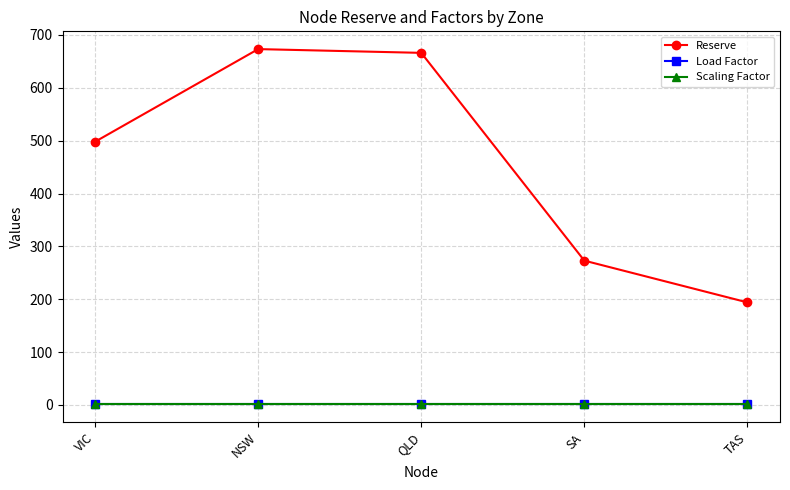

Is this an area chart (filled region under the line)?

No